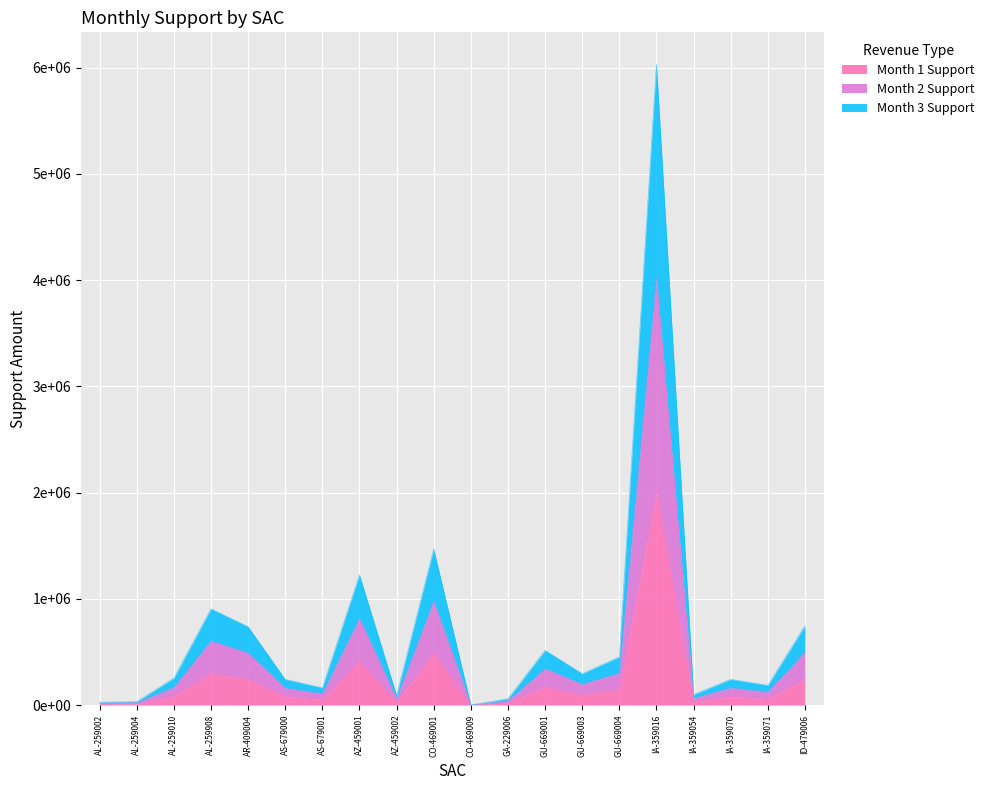

List the series in order of their peak value, highest first.

Month 3 Support, Month 2 Support, Month 1 Support